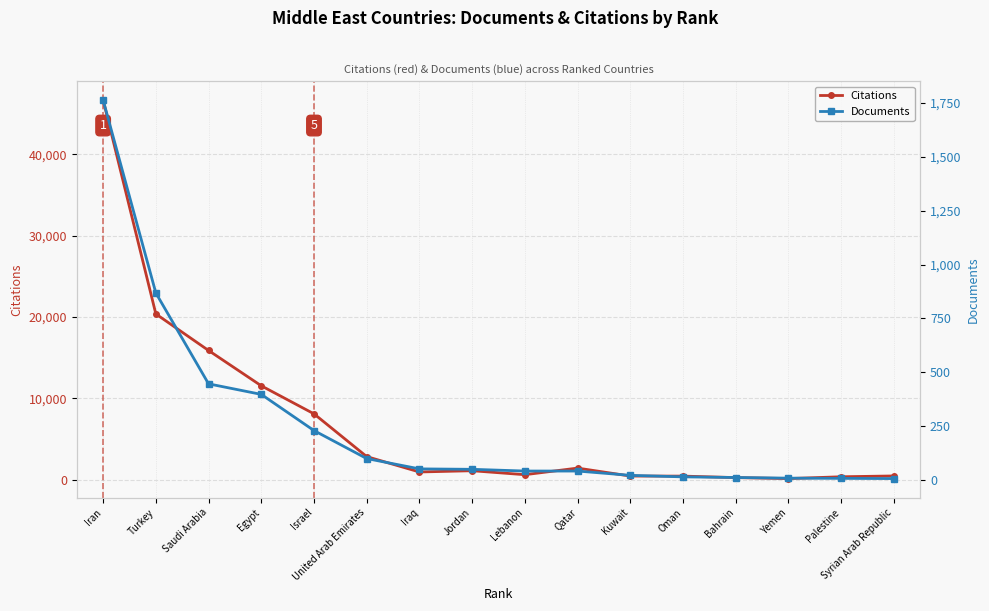

What is the highest value of the Documents series?

1764